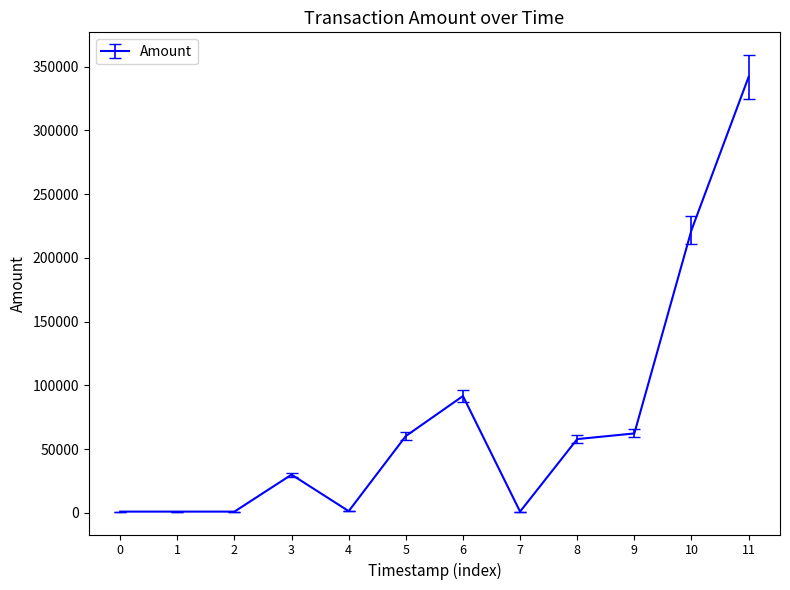

The value at 10 is 78542.9. True or false?

False